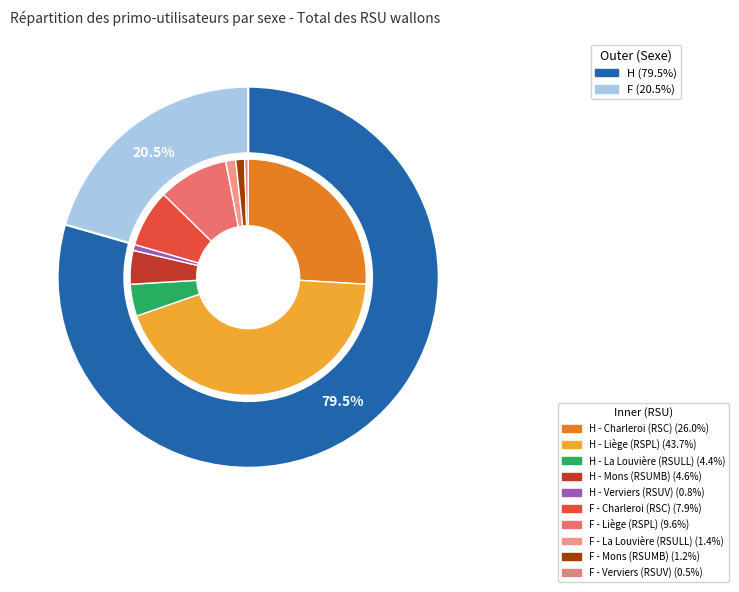

Does any single category account for the majority?

Yes